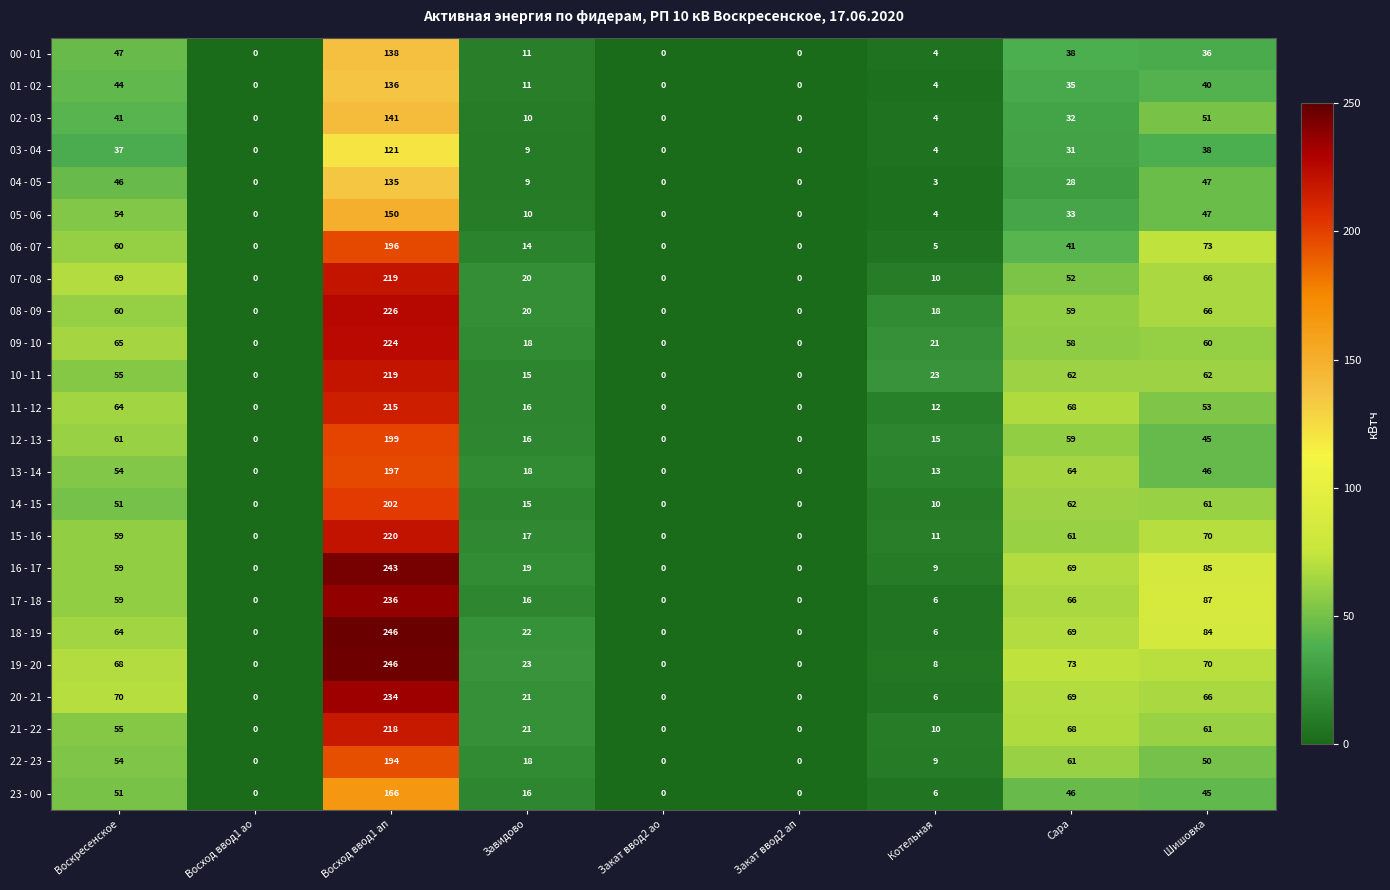

True or false: 22 - 23 has a value of 0 at Закат ввод2 ао.

True